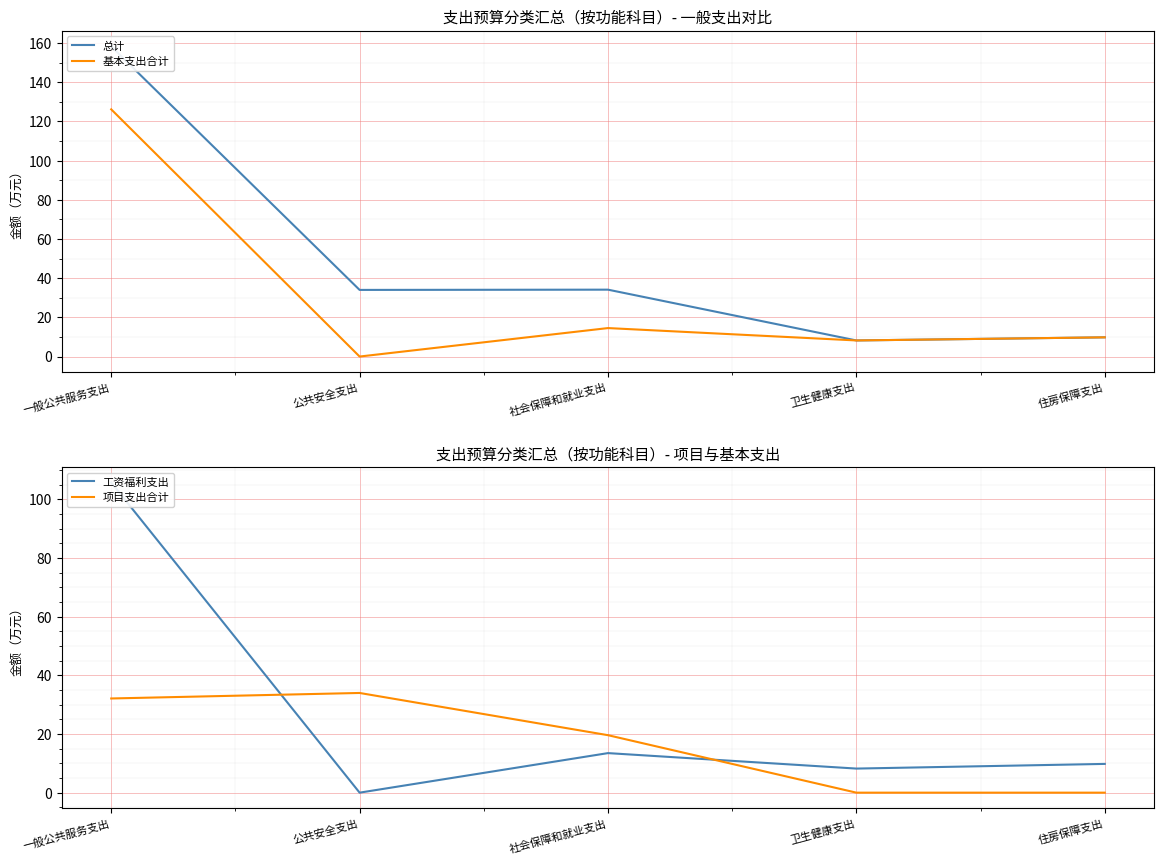

Is it true that 项目支出合计 equals 10.4 at 社会保障和就业支出?

False